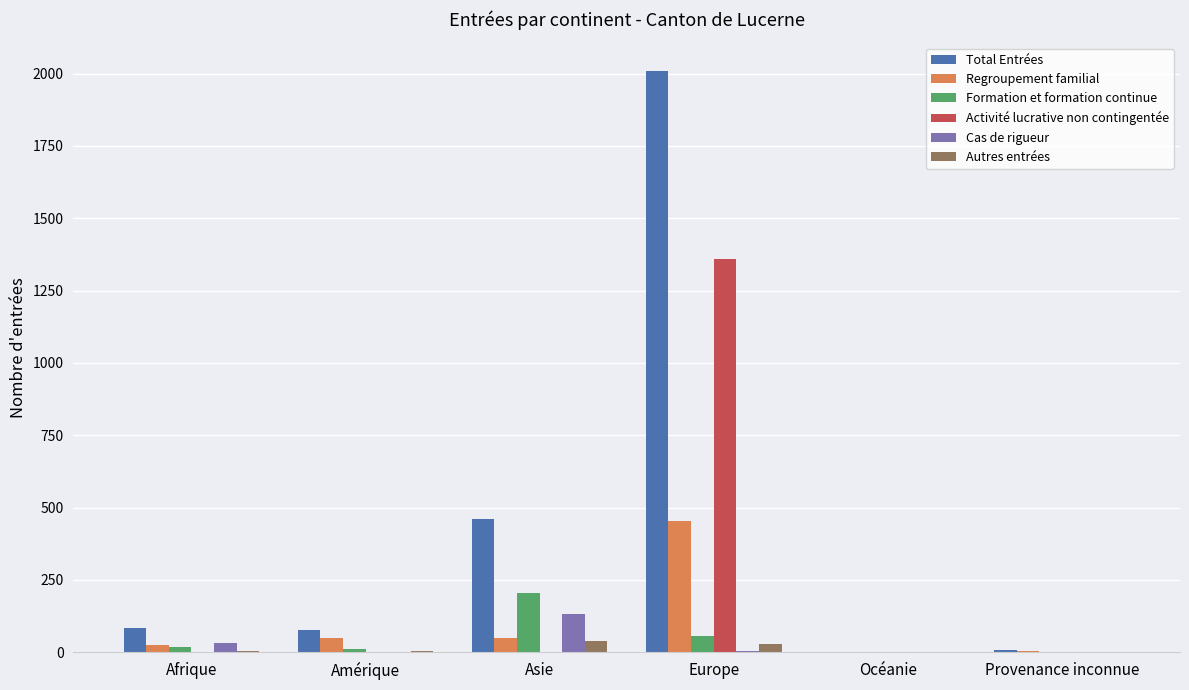

The value of Autres entrées at Océanie is 0. True or false?

True